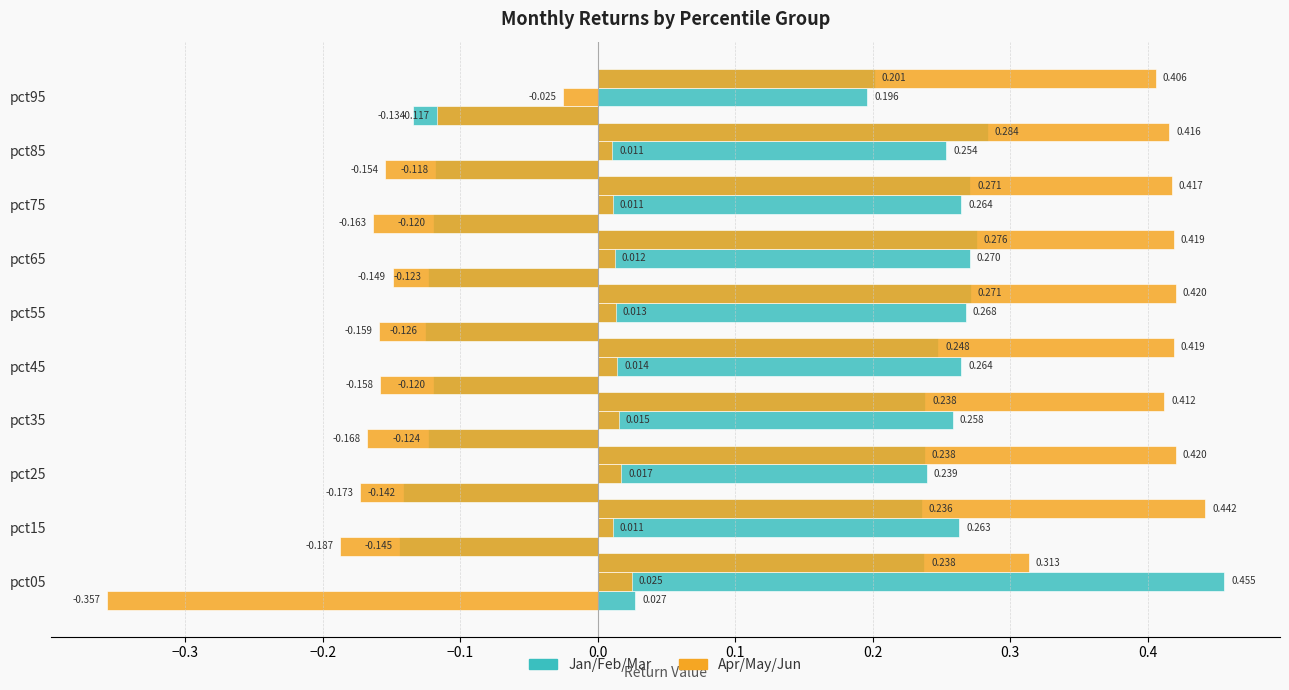

Which series changed the most between pct35 and pct95?

Jan